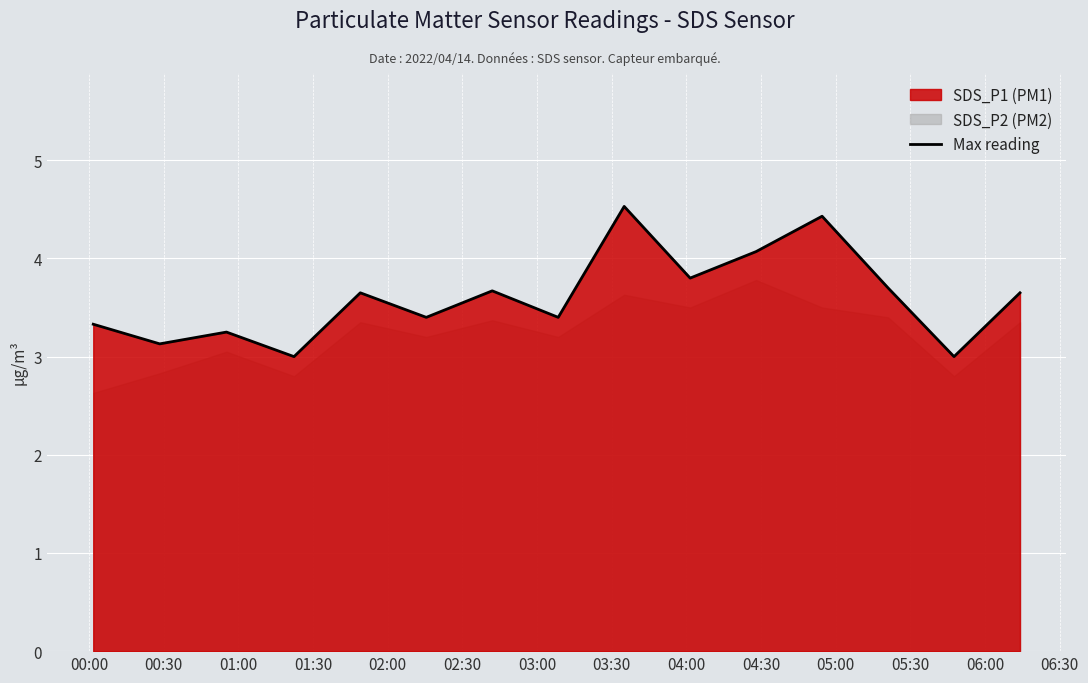

What is the label of the 1st point from the left?

00:00